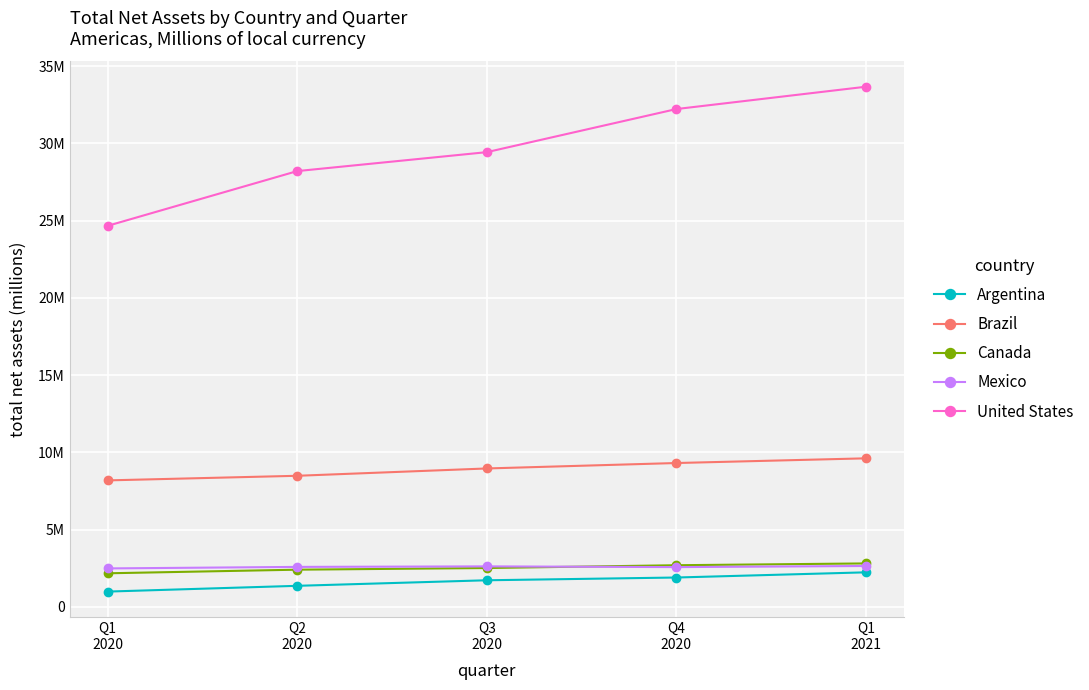

What is the difference between the Canada values at Q1
2021 and Q2
2020?

404967